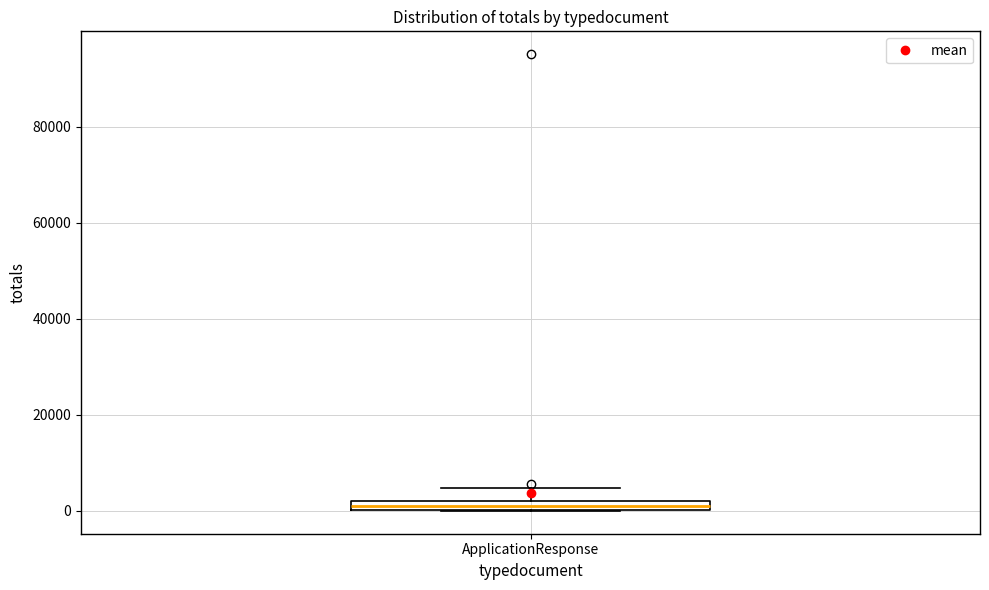

Where is the upper edge of the box for ApplicationResponse on the y-axis? The values are not printed on the chart, so give them approximately, as read against the axis.

2000